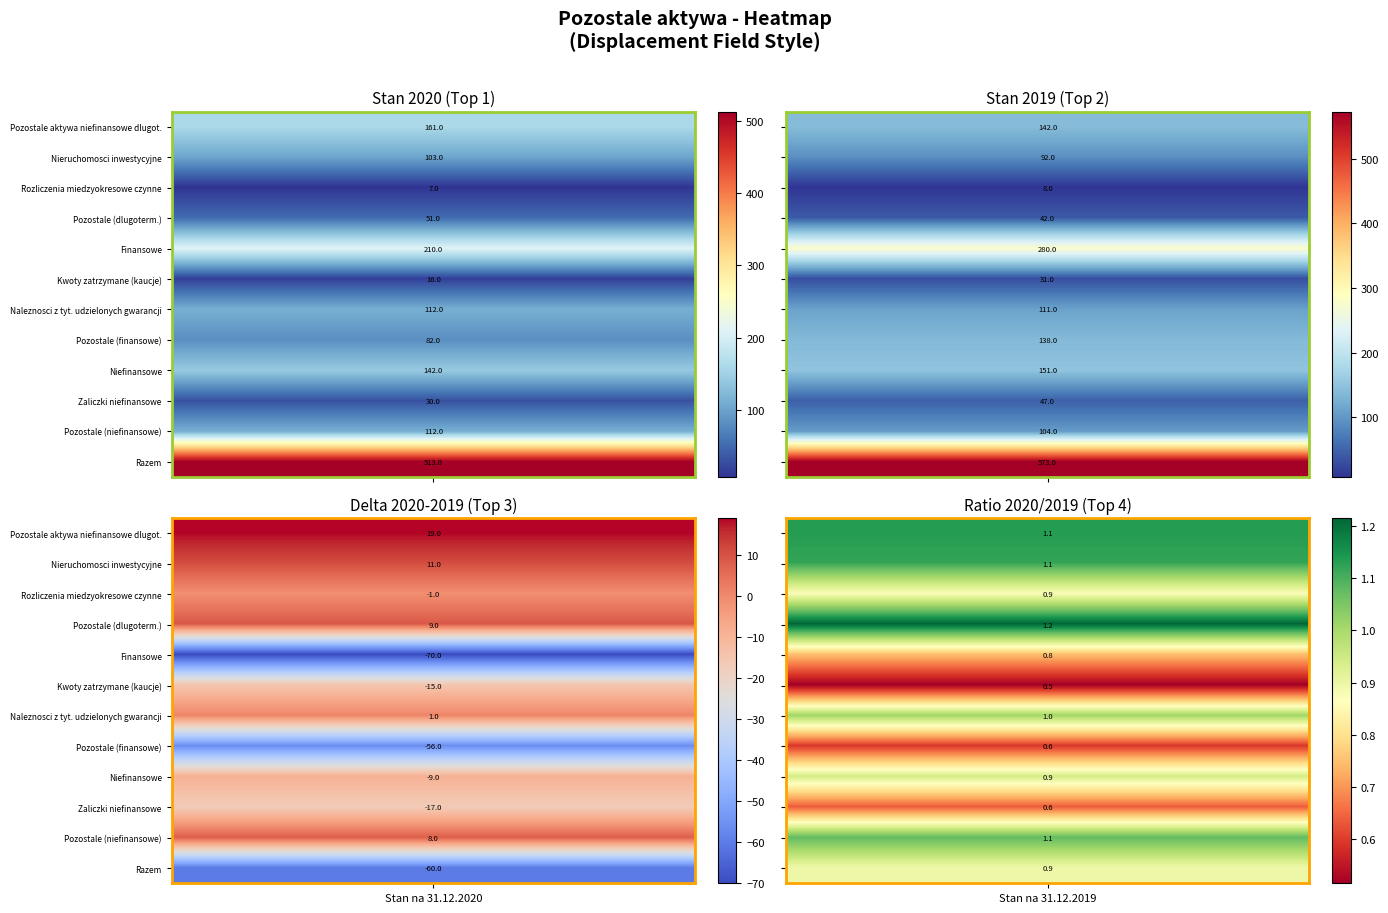

Count the Niefinansowe values in the range 142 to 151.

2